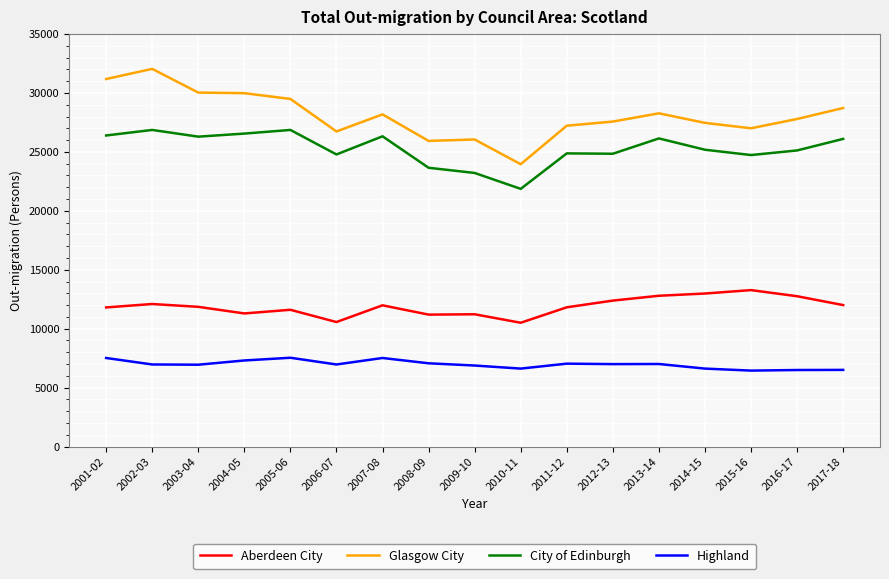

Is the value of Highland at 2017-18 greater than the value of City of Edinburgh at 2012-13?

No